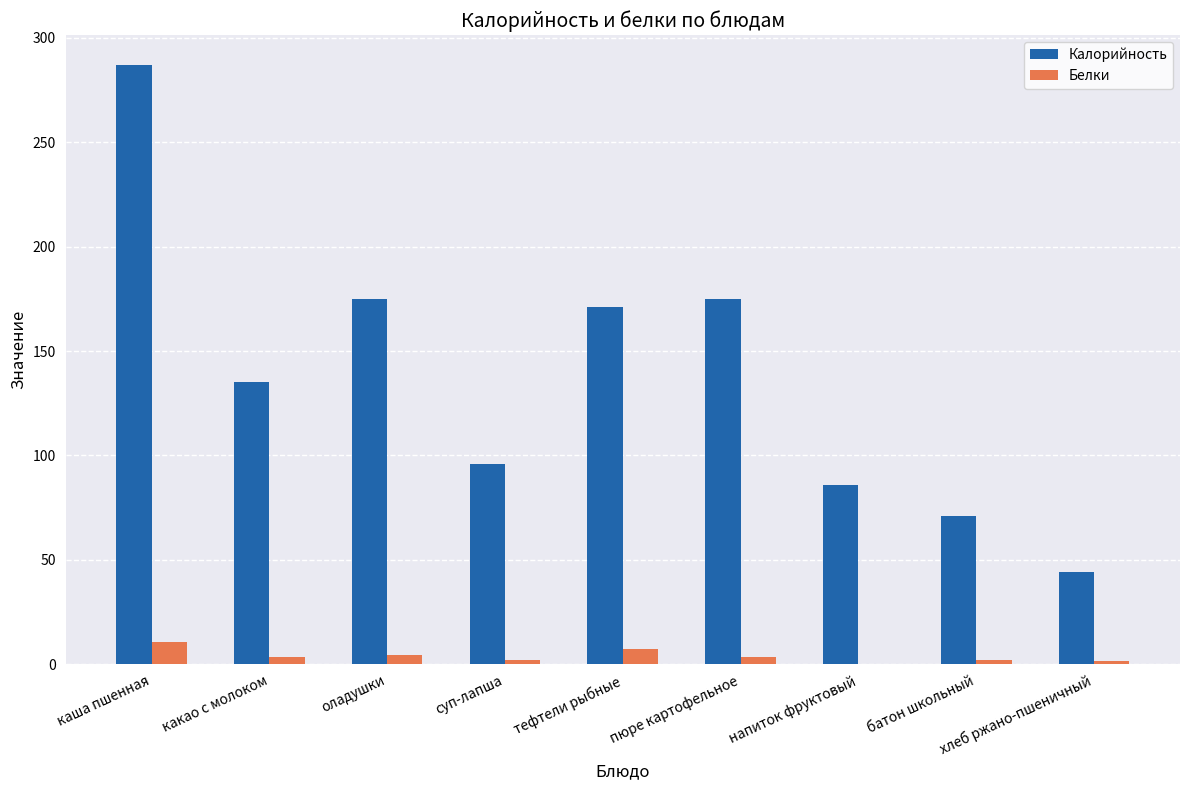

How many categories are shown in the chart?

9